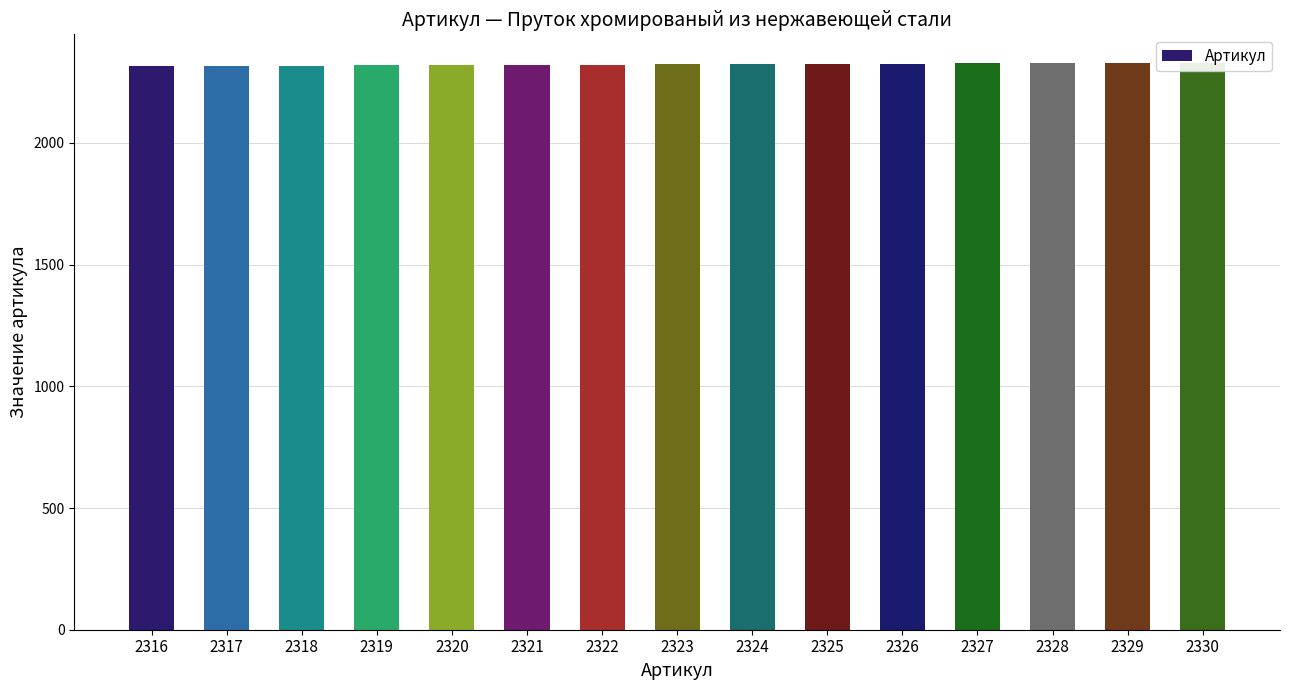

Reading left to right, list all the values displayed in this chart.

2316=2316	2317=2317	2318=2318	2319=2319	2320=2320	2321=2321	2322=2322	2323=2323	2324=2324	2325=2325	2326=2326	2327=2327	2328=2328	2329=2329	2330=2330